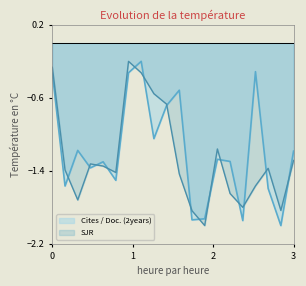

What is the difference between the SJR values at 7 and 15?

1.4